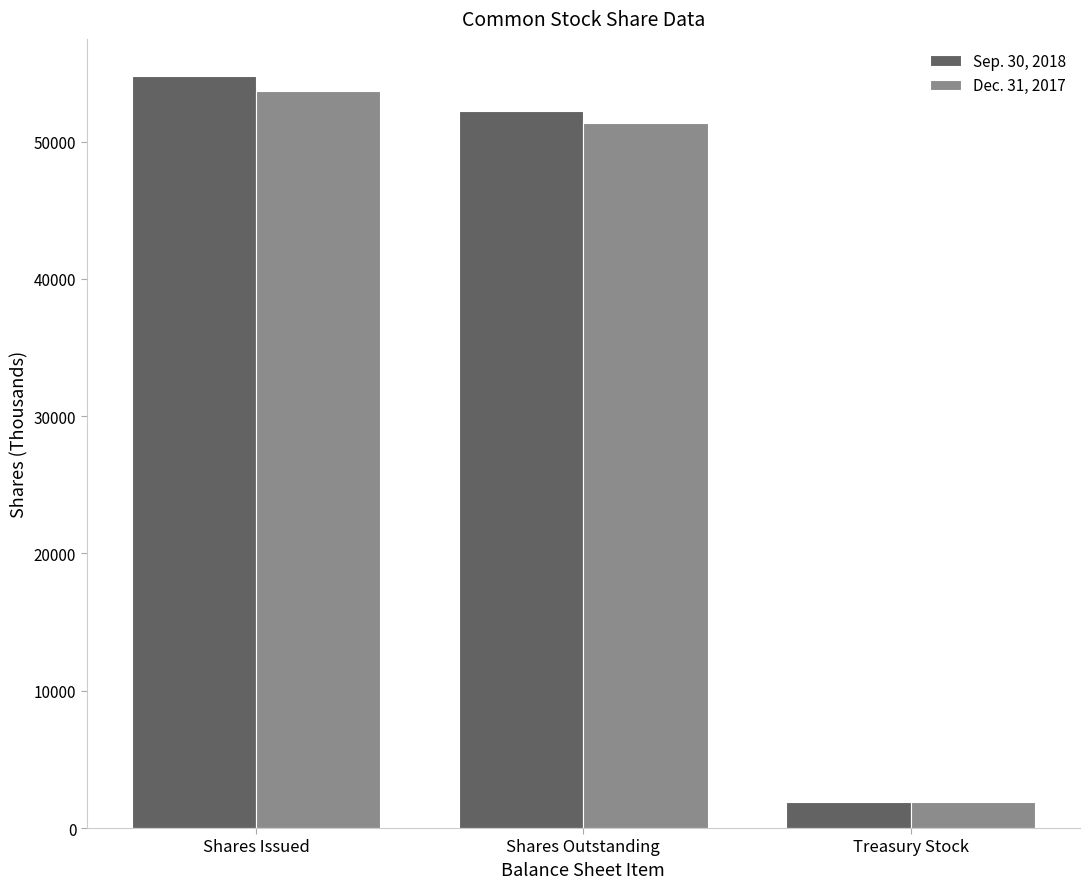

What are all the series names shown in the legend?

Sep. 30, 2018, Dec. 31, 2017